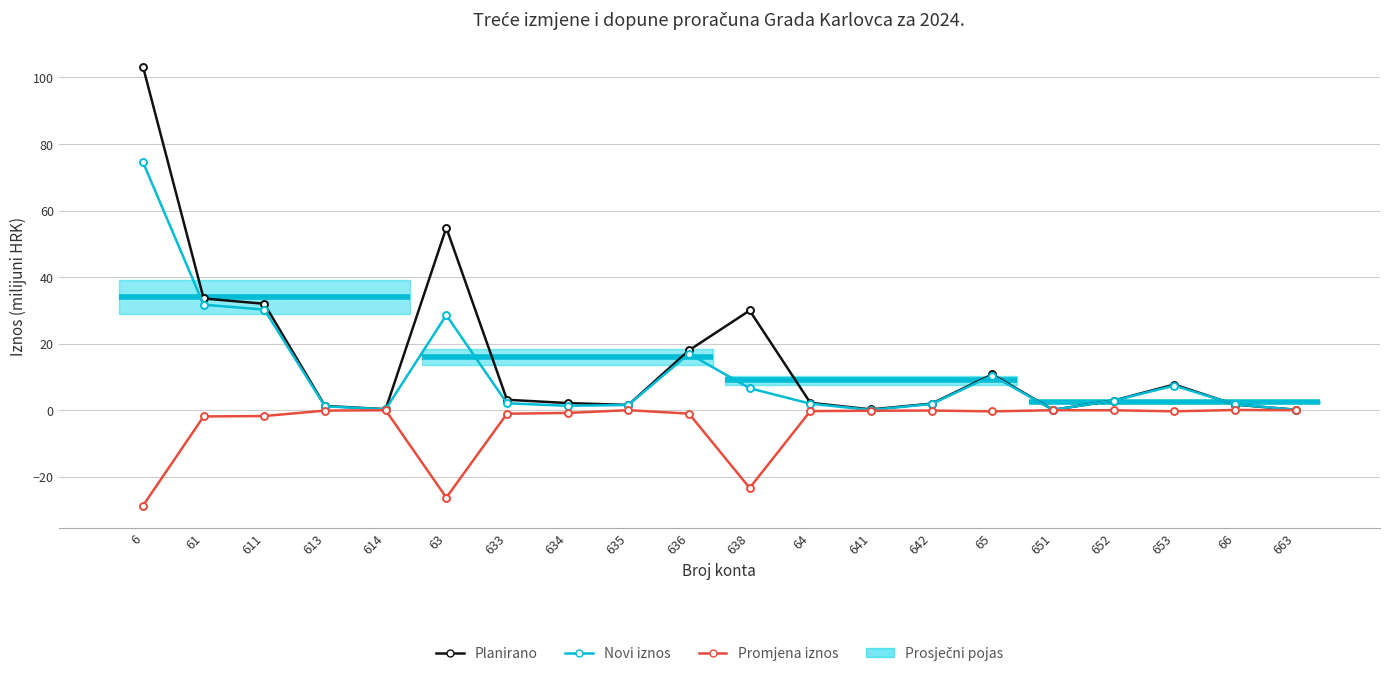

Rank the series by their average value, from highest to lowest.

Planirano, Novi iznos, Promjena iznos